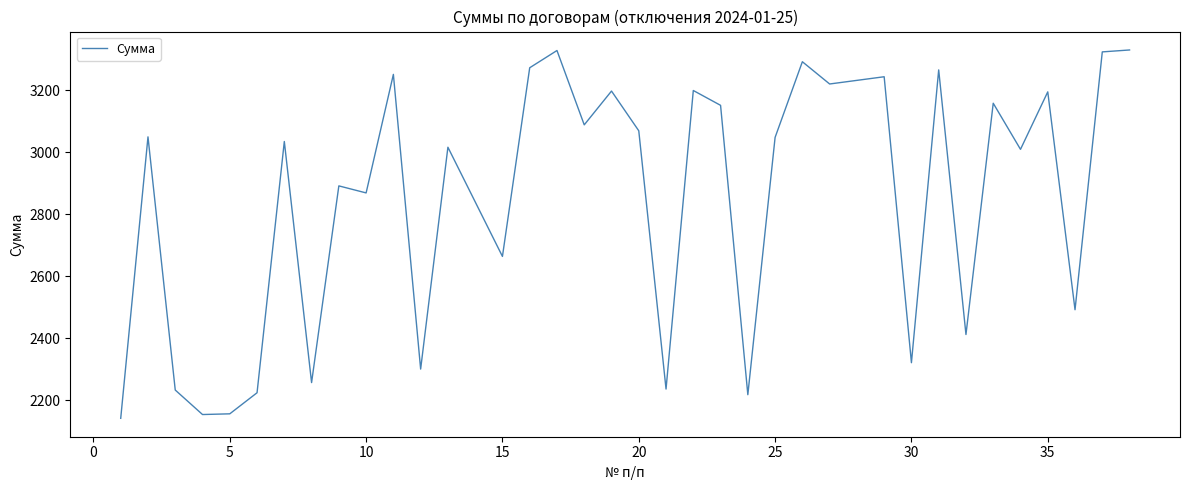

What is the smallest value displayed?

2141.0